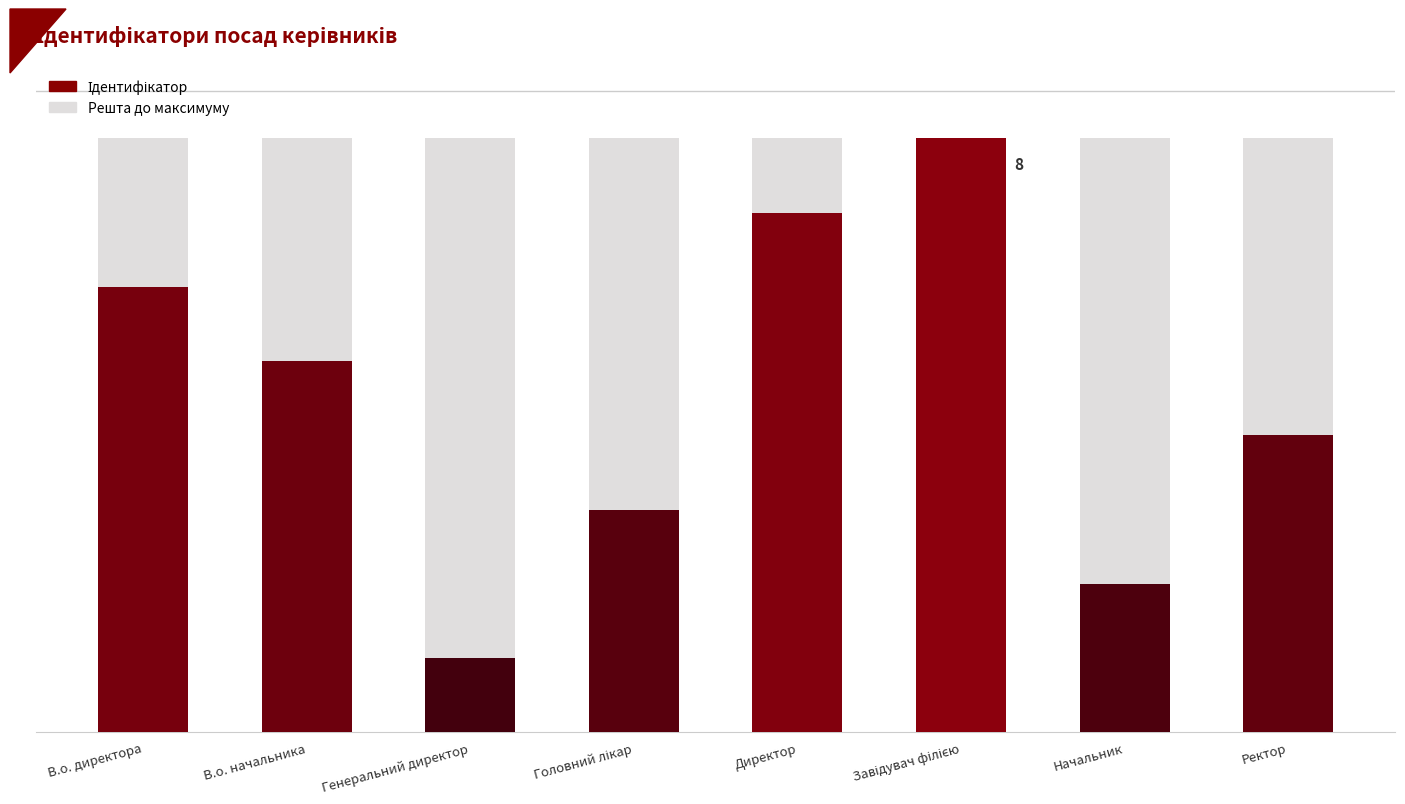

What is the sum of the values at Директор and Завідувач філією?

15